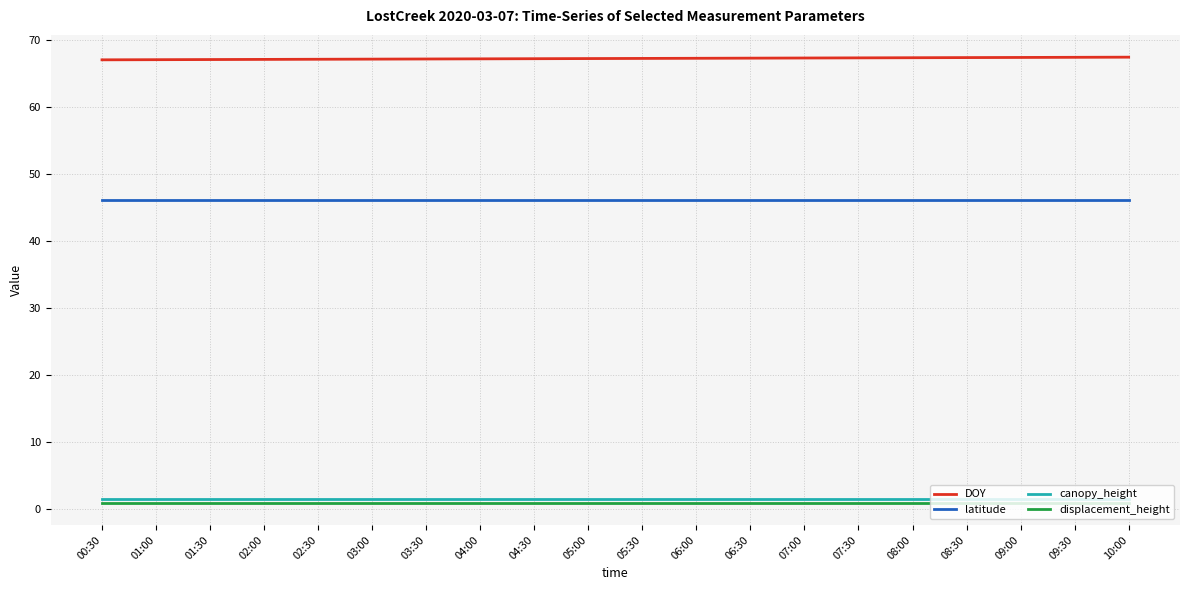

True or false: canopy_height and DOY cross at least once.

False